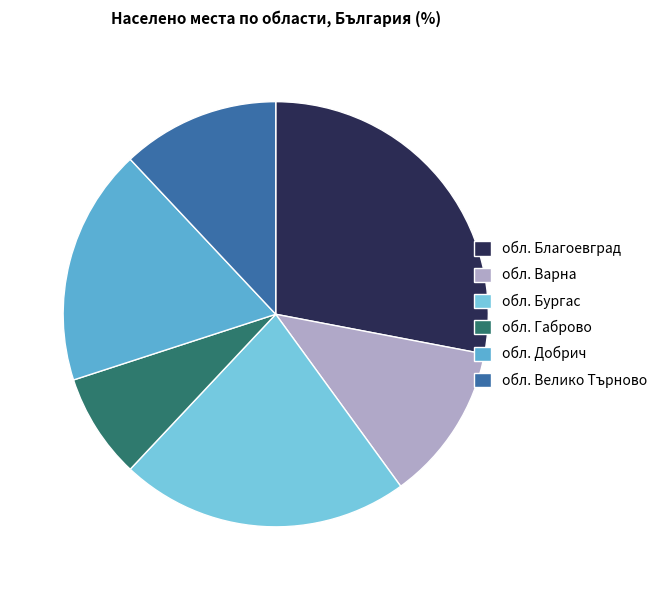

How many slices are in this pie chart?

6